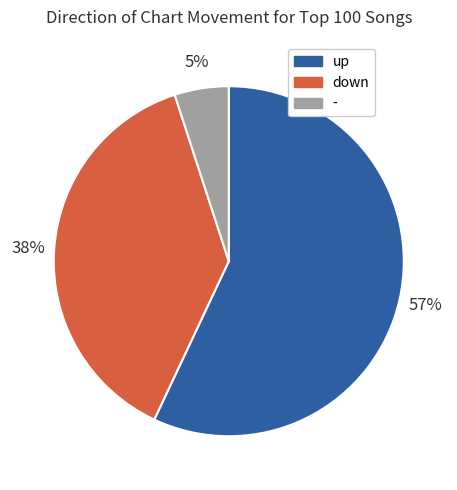

What is the ratio of the value at up to the value at -?

11.4